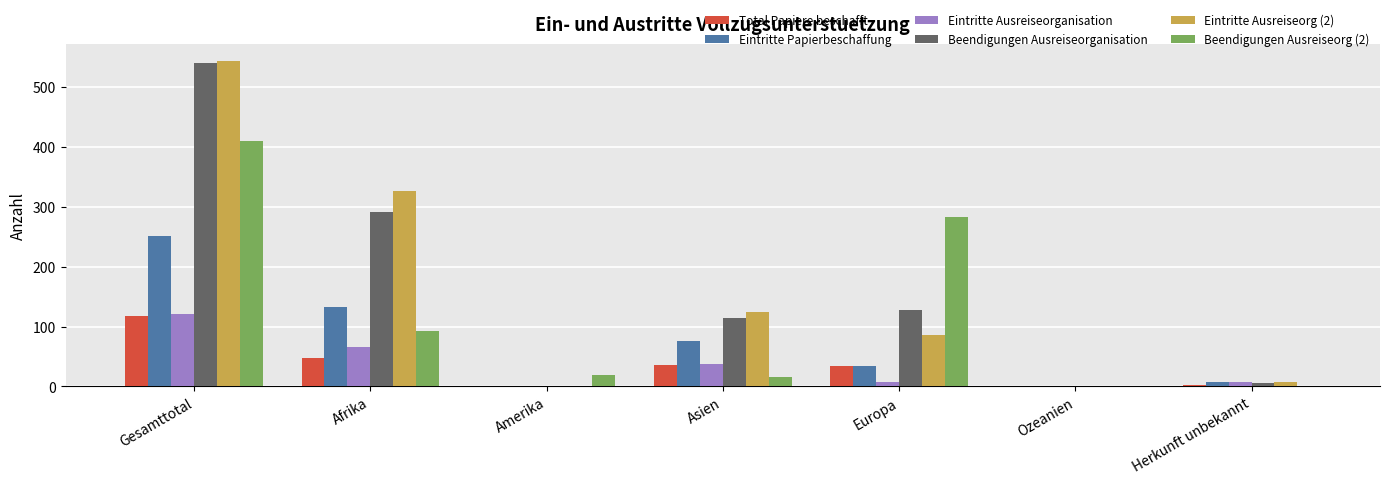

What is the sum of all Eintritte Ausreiseorg (2) values?

1088